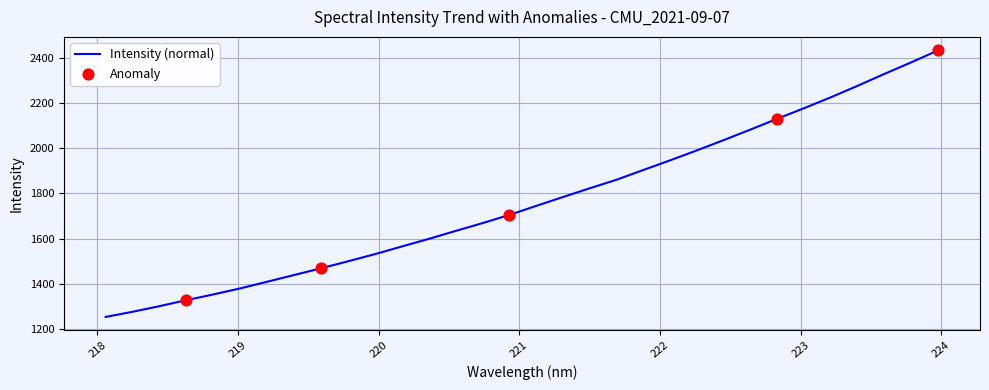

What is the smallest value displayed?

1253.6